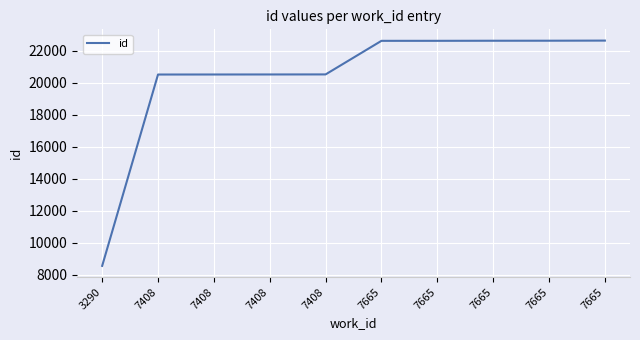

Does the chart display data point markers on the line(s)?

No